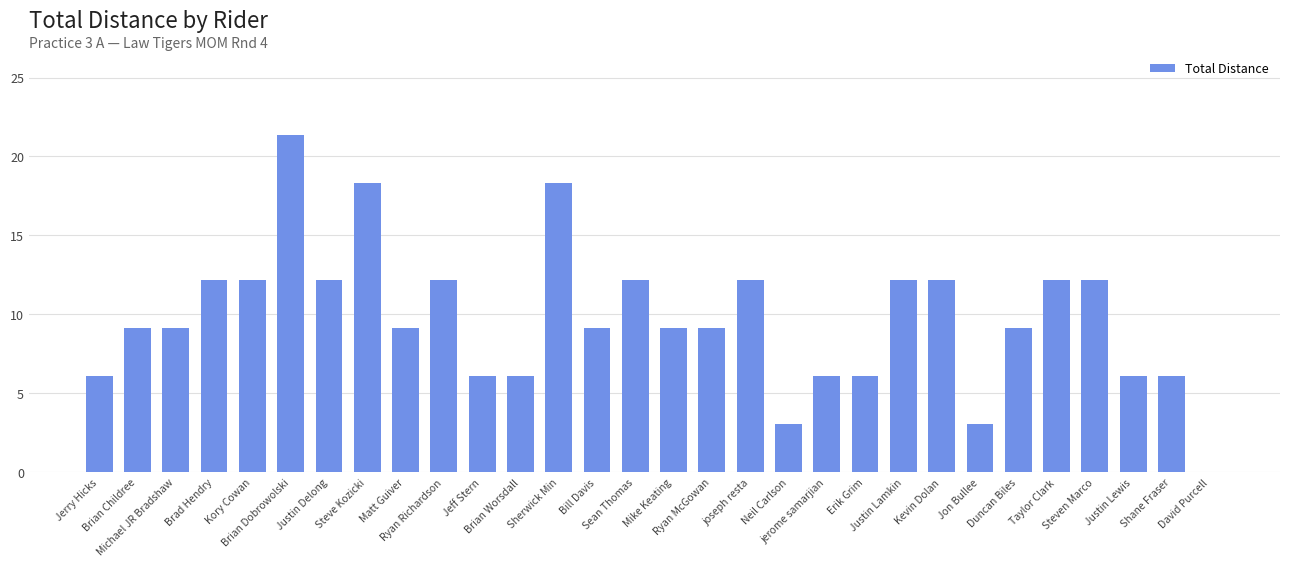

True or false: the data shows 6.1 at Brian Worsdall.

True